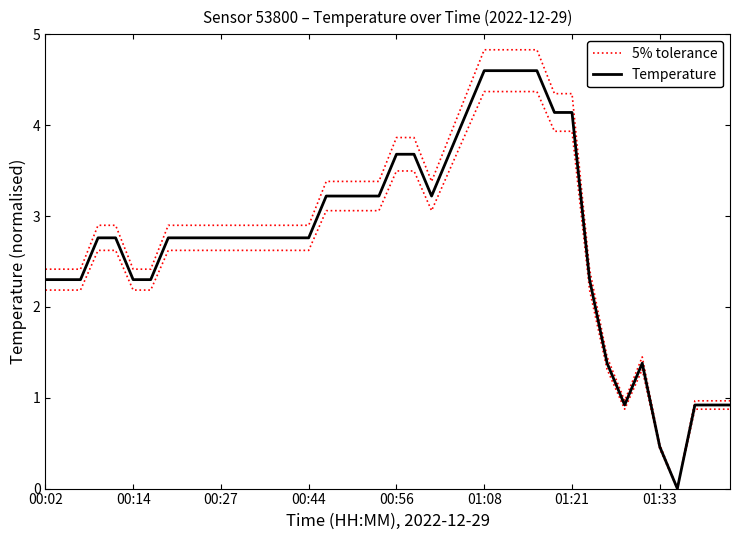

What is the difference between the second highest and second lowest values in the 5% tolerance series?

4.3